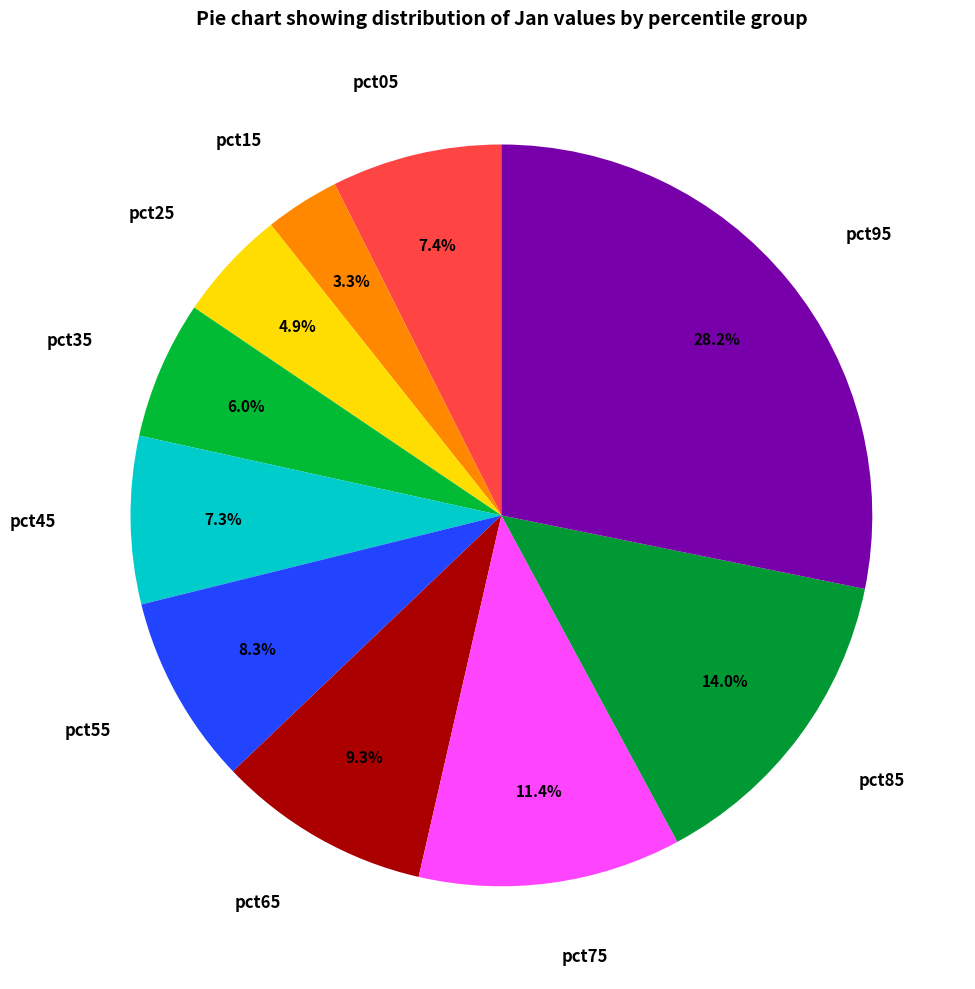

Which slice is the smallest?

pct15